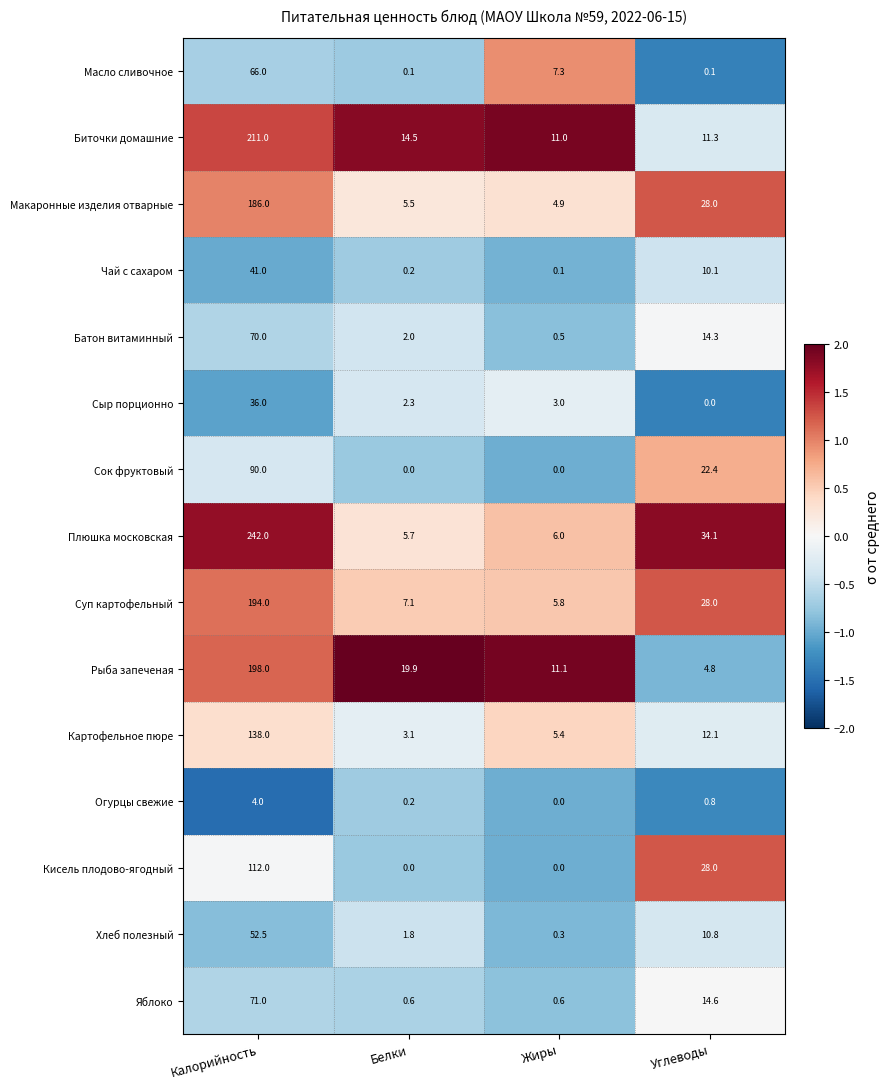

Rank the series by their maximum value, from lowest to highest.

Огурцы свежие, Сыр порционно, Чай с сахаром, Хлеб полезный, Масло сливочное, Батон витаминный, Яблоко, Сок фруктовый, Кисель плодово-ягодный, Картофельное пюре, Макаронные изделия отварные, Суп картофельный, Рыба запеченая, Биточки домашние, Плюшка московская